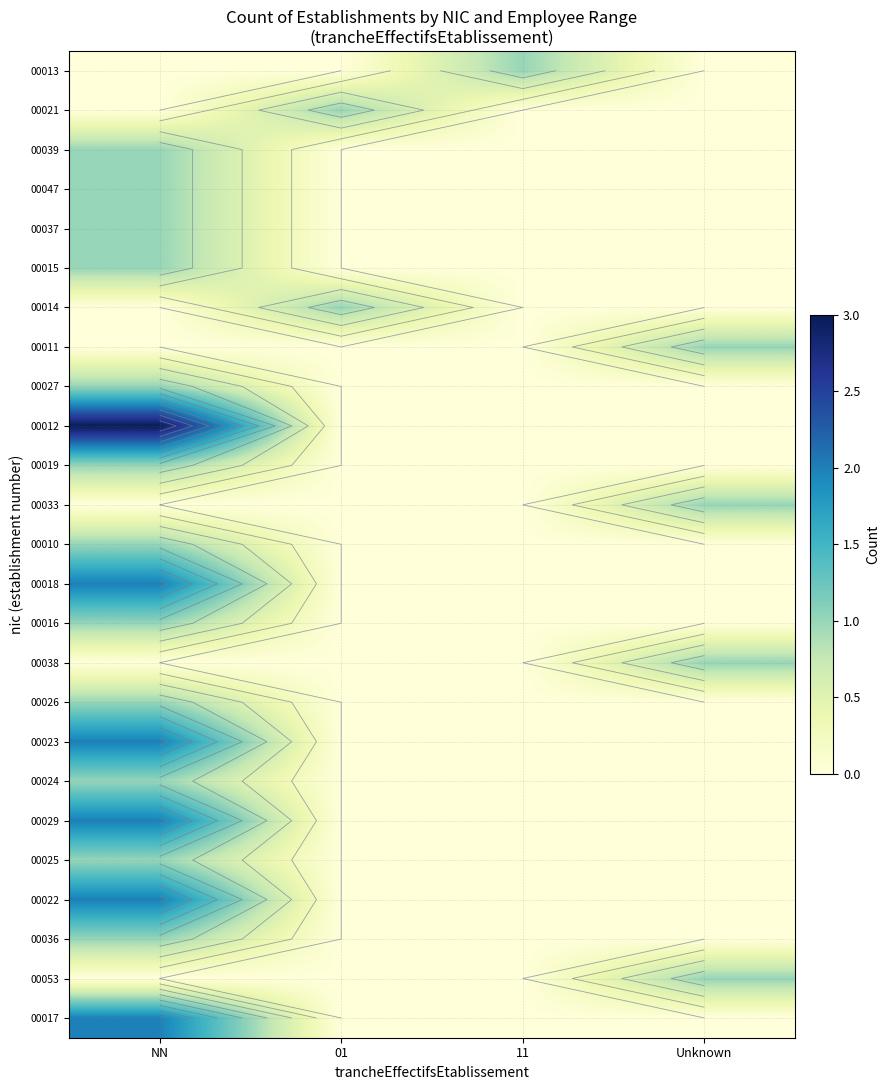

At how many categories does at least one series exceed 1?

1